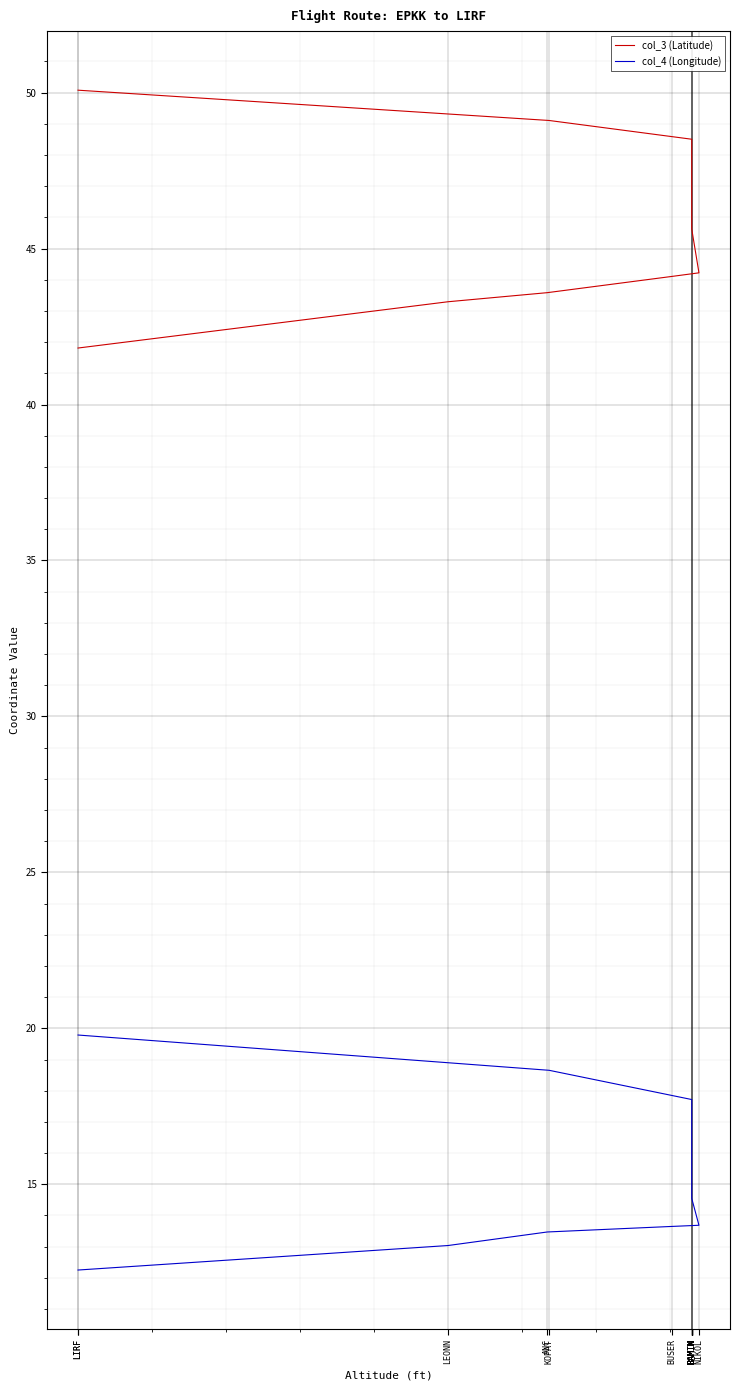

At which label does col_3 (Latitude) first exceed 46?

LIRF